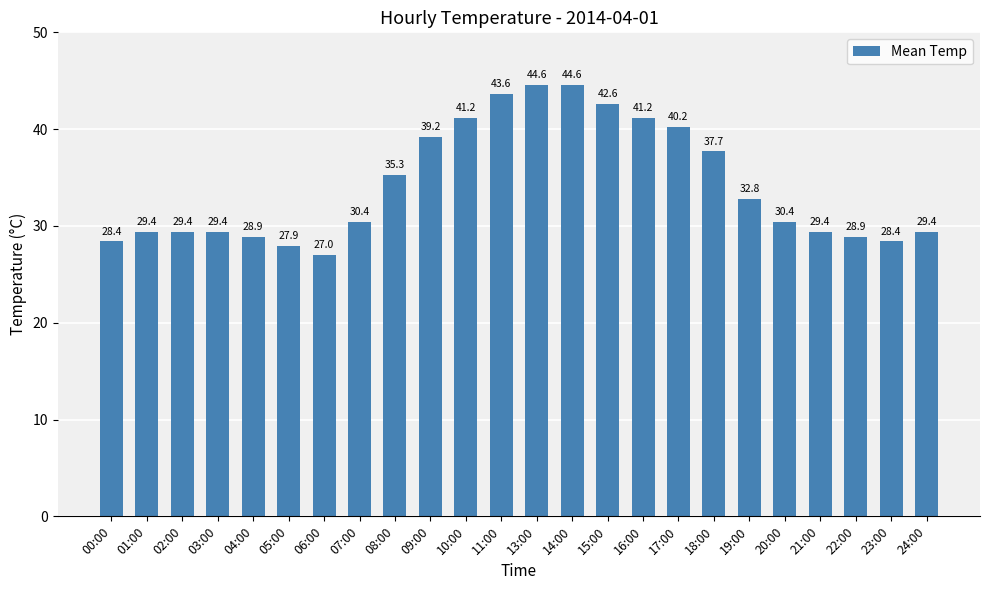

Reading right to left, transcribe all the data shown in this chart.

24:00=29.4	23:00=28.4	22:00=28.9	21:00=29.4	20:00=30.4	19:00=32.8	18:00=37.7	17:00=40.2	16:00=41.2	15:00=42.6	14:00=44.6	13:00=44.6	11:00=43.6	10:00=41.2	09:00=39.2	08:00=35.3	07:00=30.4	06:00=27.0	05:00=27.9	04:00=28.9	03:00=29.4	02:00=29.4	01:00=29.4	00:00=28.4